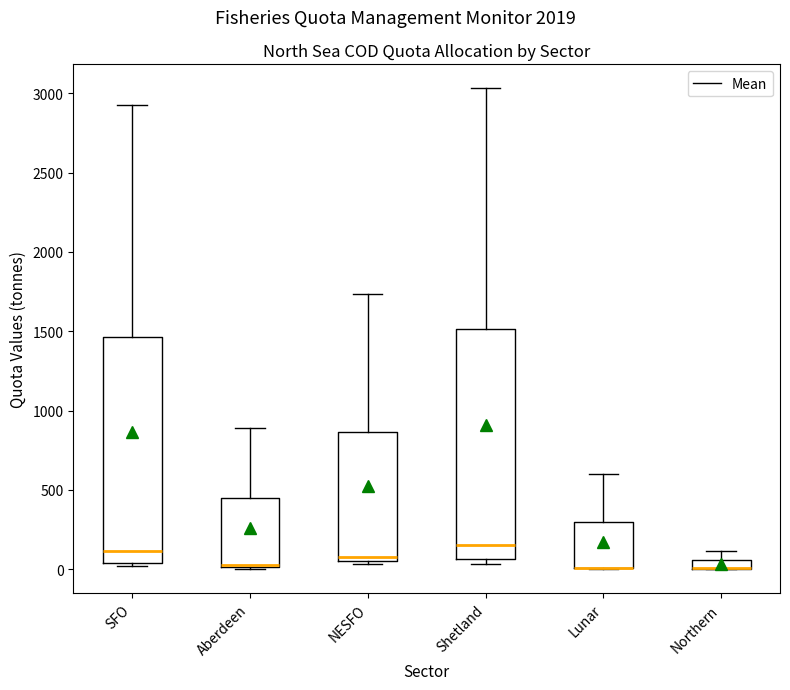

Where does the upper whisker of the box for Aberdeen end on the y-axis? The values are not printed on the chart, so give them approximately, as read against the axis.

900